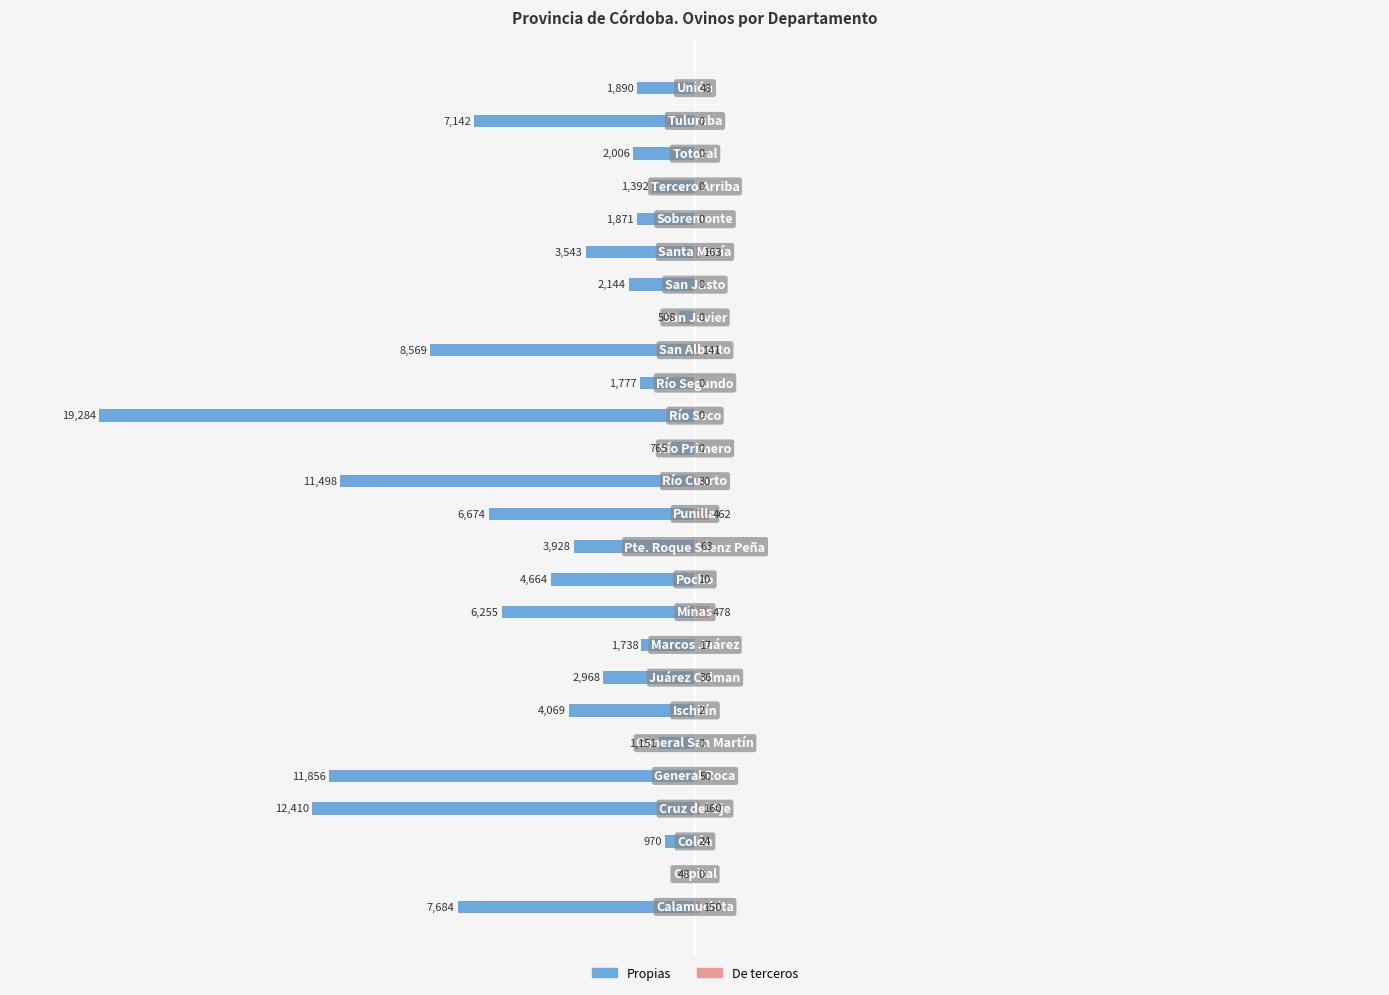

True or false: Propias has a value of -508 at 18.

True